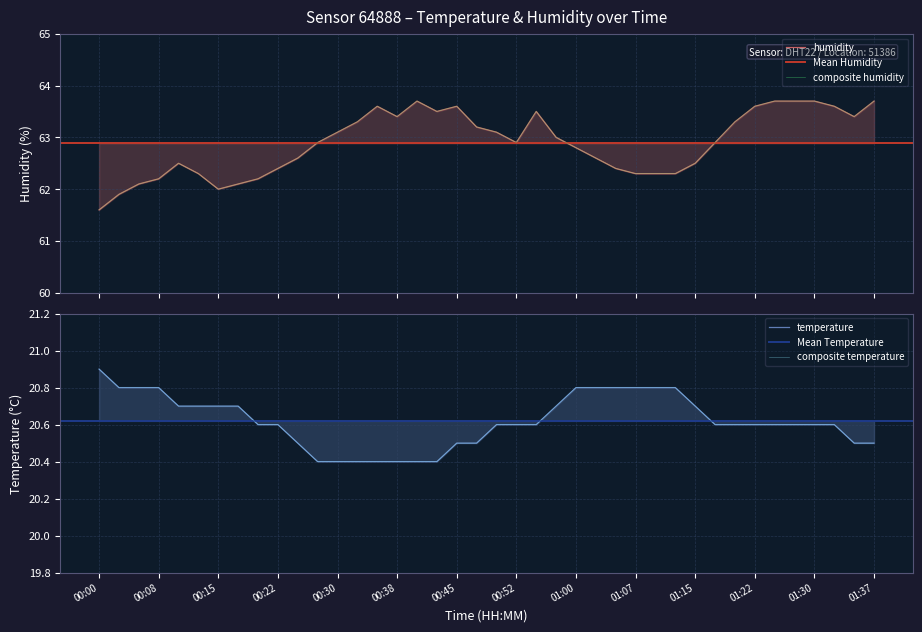

Which series has the widest spread of values?

humidity